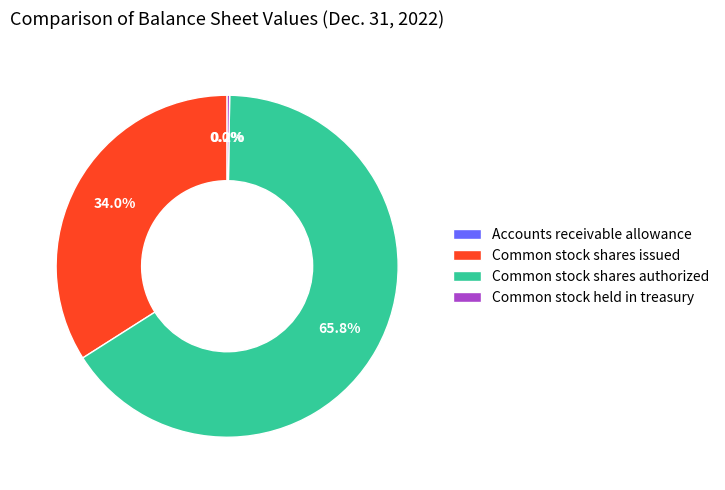

What is the total percentage of Common stock shares authorized and Common stock shares issued?

99.8%